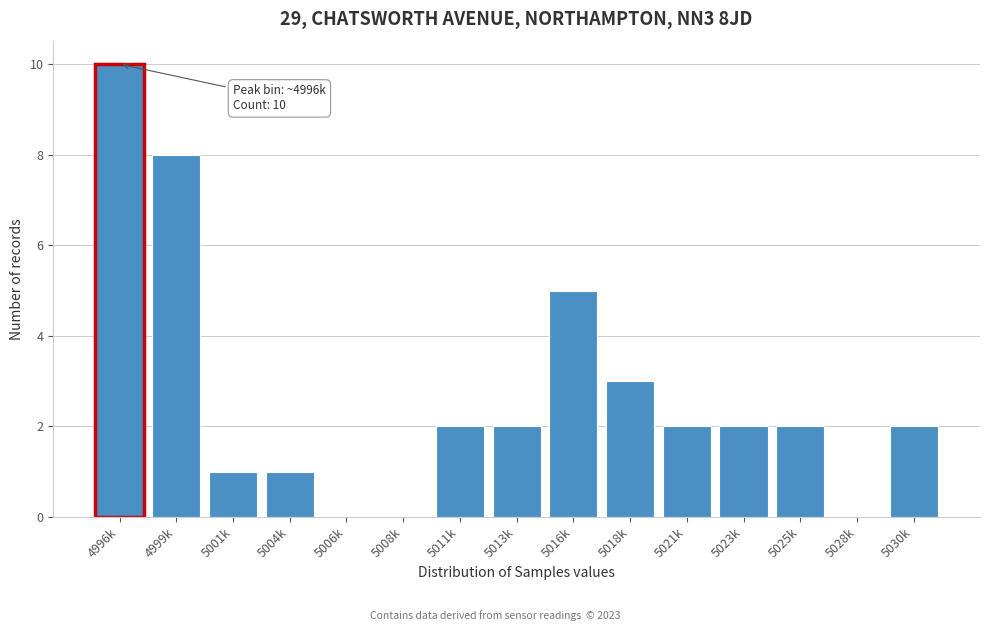

Reading left to right, what are all the values shown in this chart?

4996k=10	4999k=8	5001k=1	5004k=1	5006k=0	5008k=0	5011k=2	5013k=2	5016k=5	5018k=3	5021k=2	5023k=2	5025k=2	5028k=0	5030k=2